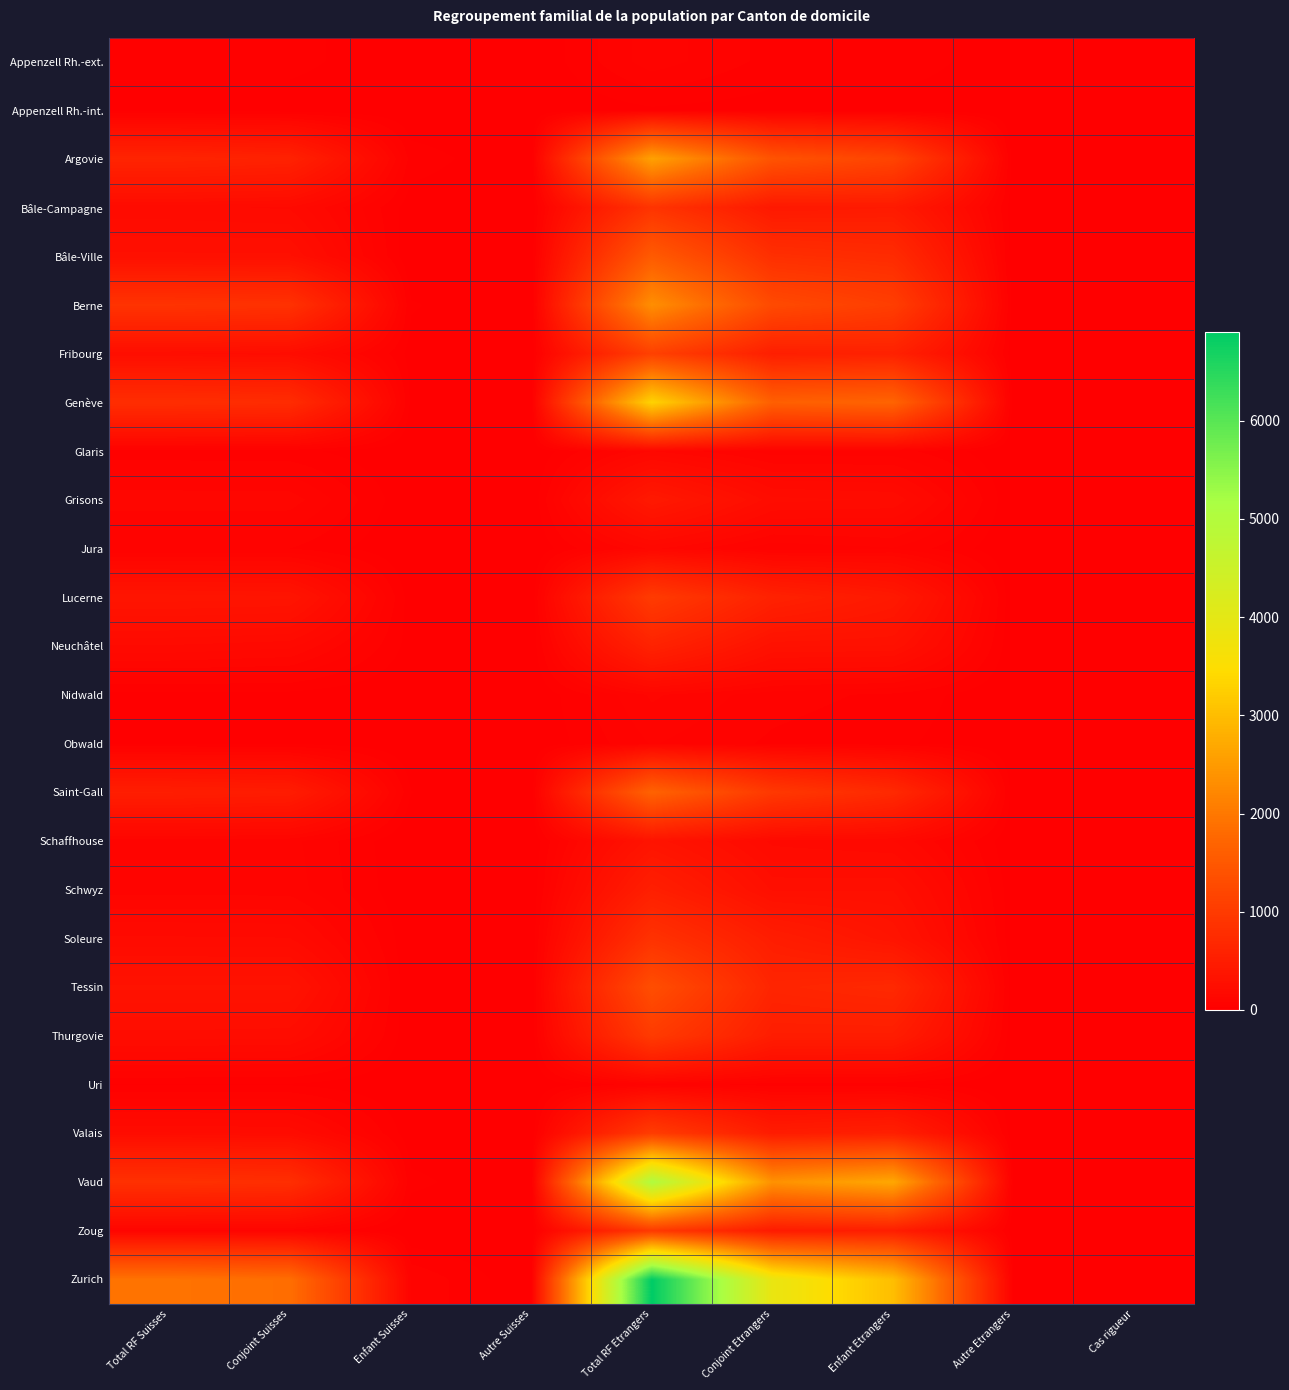

Is it true that Valais equals 1 at Autre Etrangers?

False